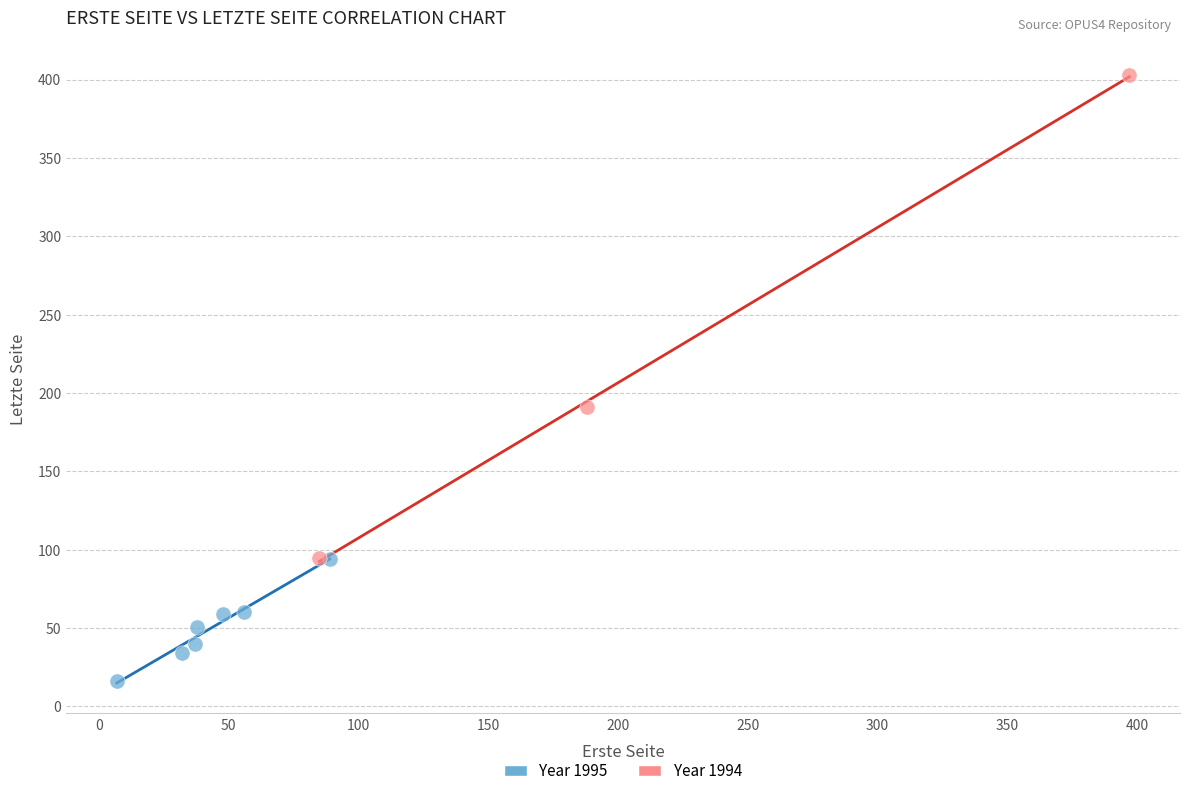

Which series contains the highest Y value?

Year 1994